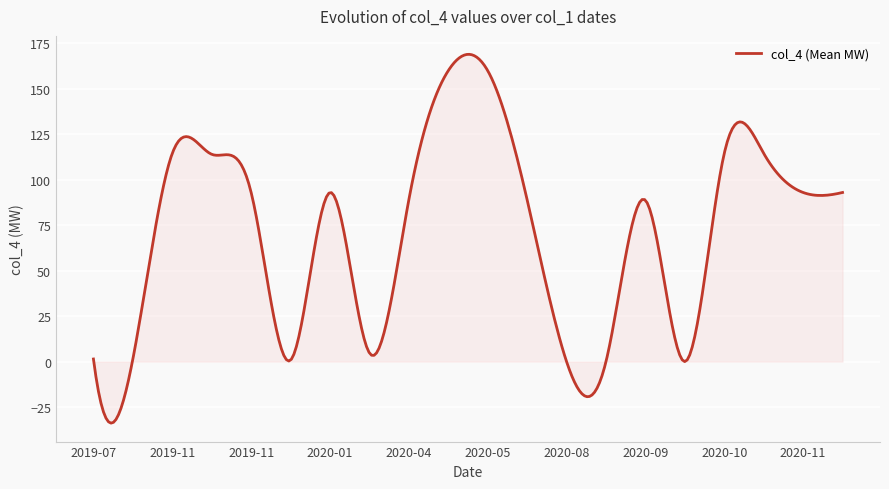

What is the maximum value shown in the chart?

169.0